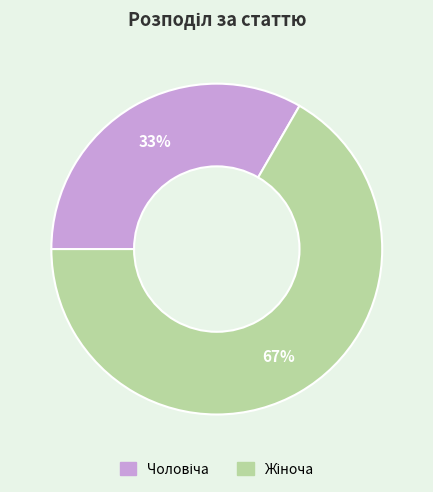

To the nearest percent, what is the average slice percentage?

50%